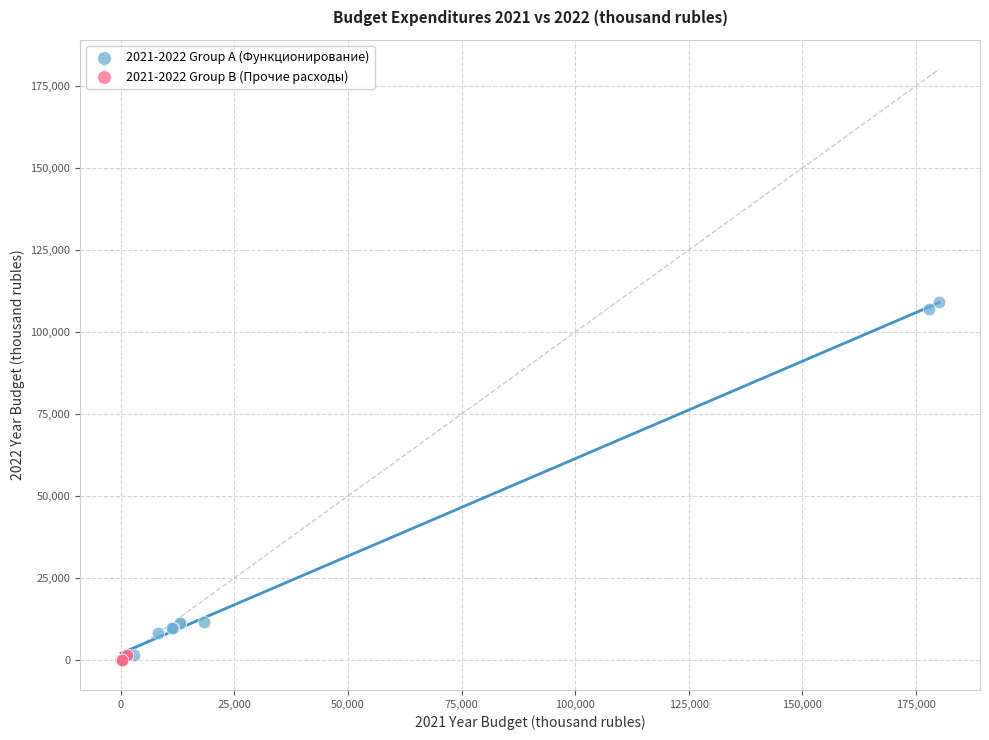

Which series has the largest Y range (max minus min)?

2021-2022 Group A (Функционирование)